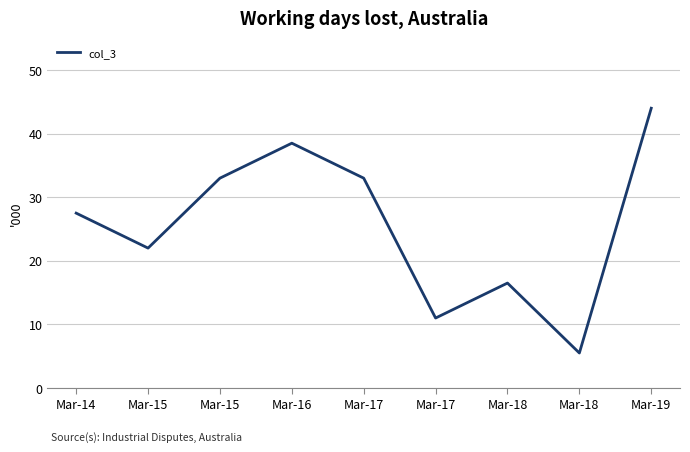

List the labels in order of value, largest first.

Mar-19, Mar-16, Mar-15, Mar-17, Mar-14, Mar-15, Mar-18, Mar-17, Mar-18